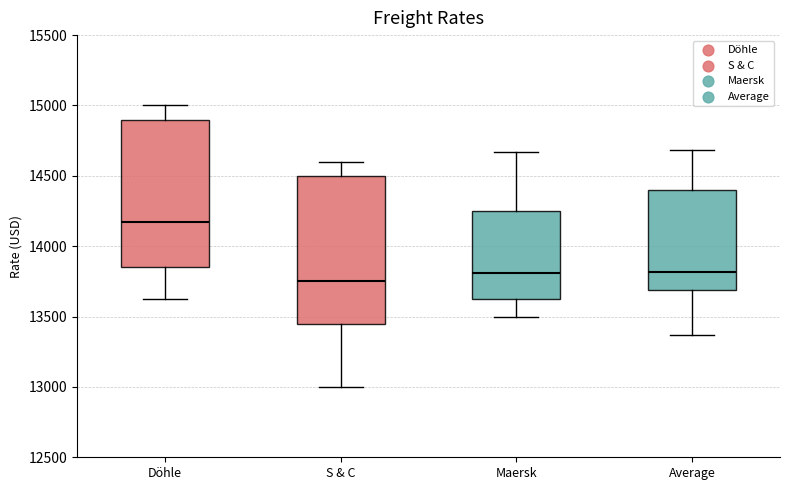

Which box has the highest median line?

Döhle